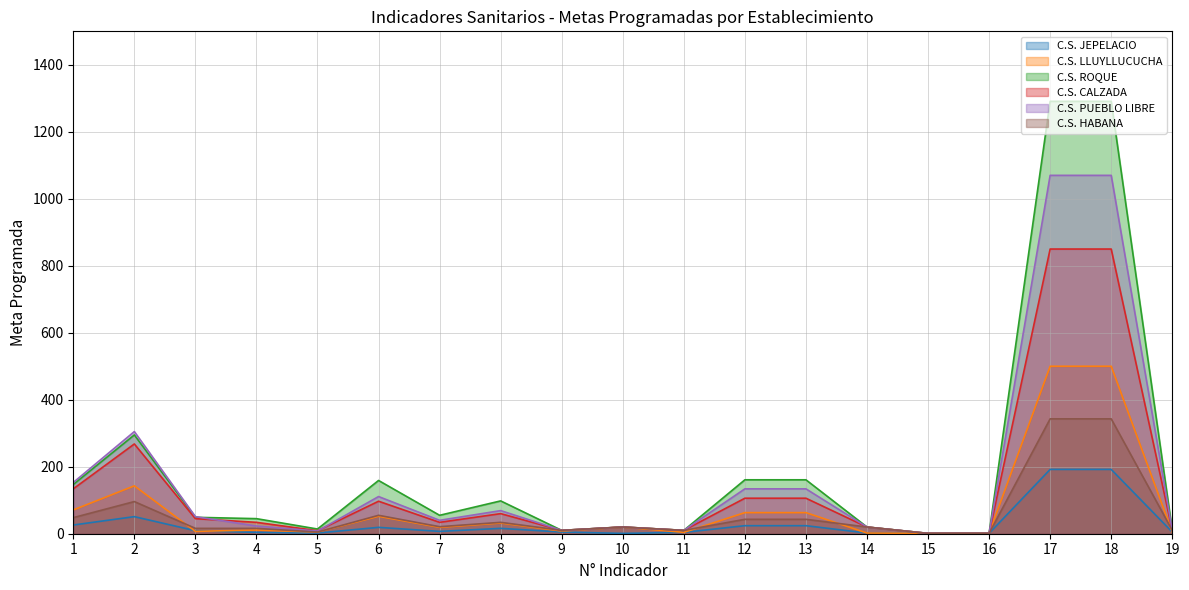

True or false: C.S. ROQUE and C.S. CALZADA intersect in this chart.

False